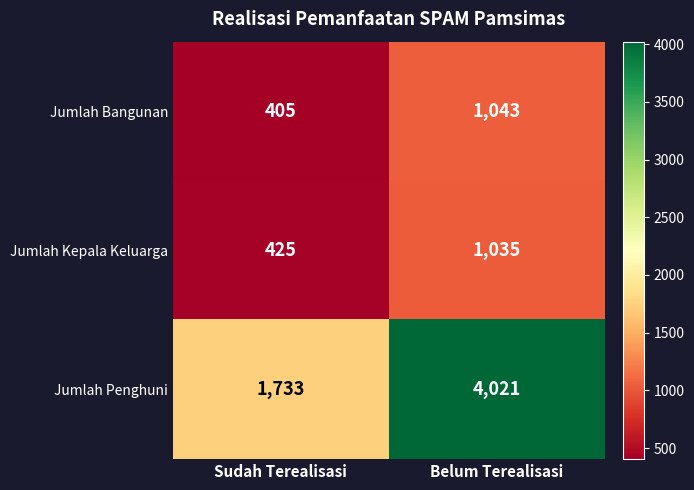

What is the difference between the highest and lowest values at Sudah Terealisasi?

1328